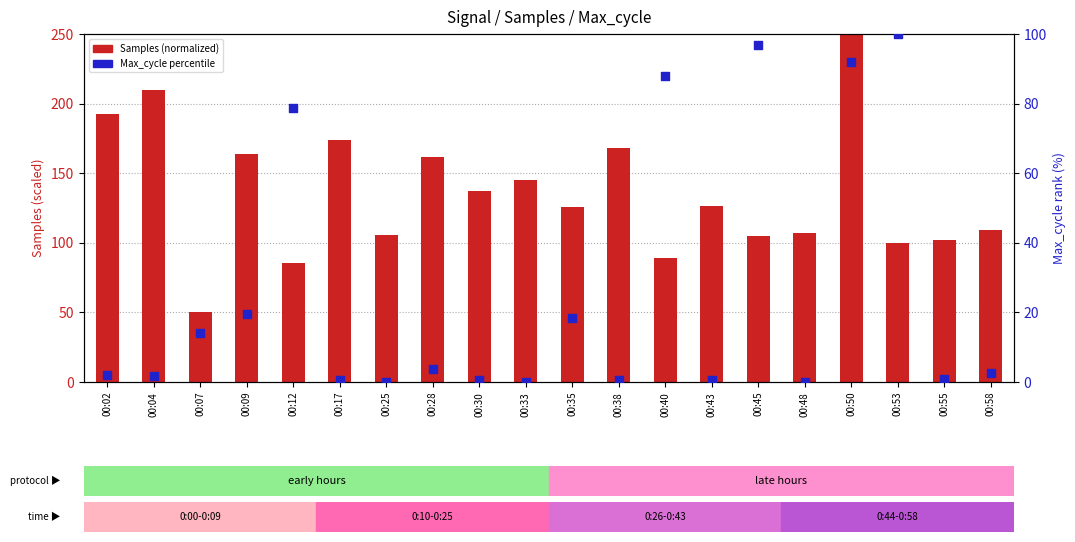

Which series has the largest Y range (max minus min)?

Samples (normalized)